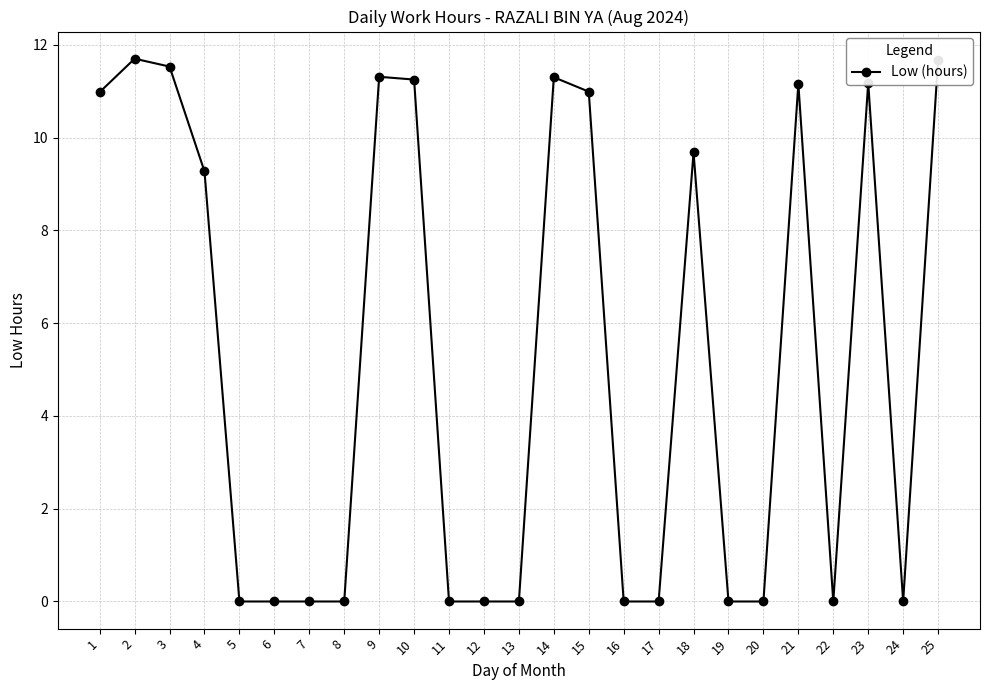

What is the value of the 2nd point from the left?

11.7